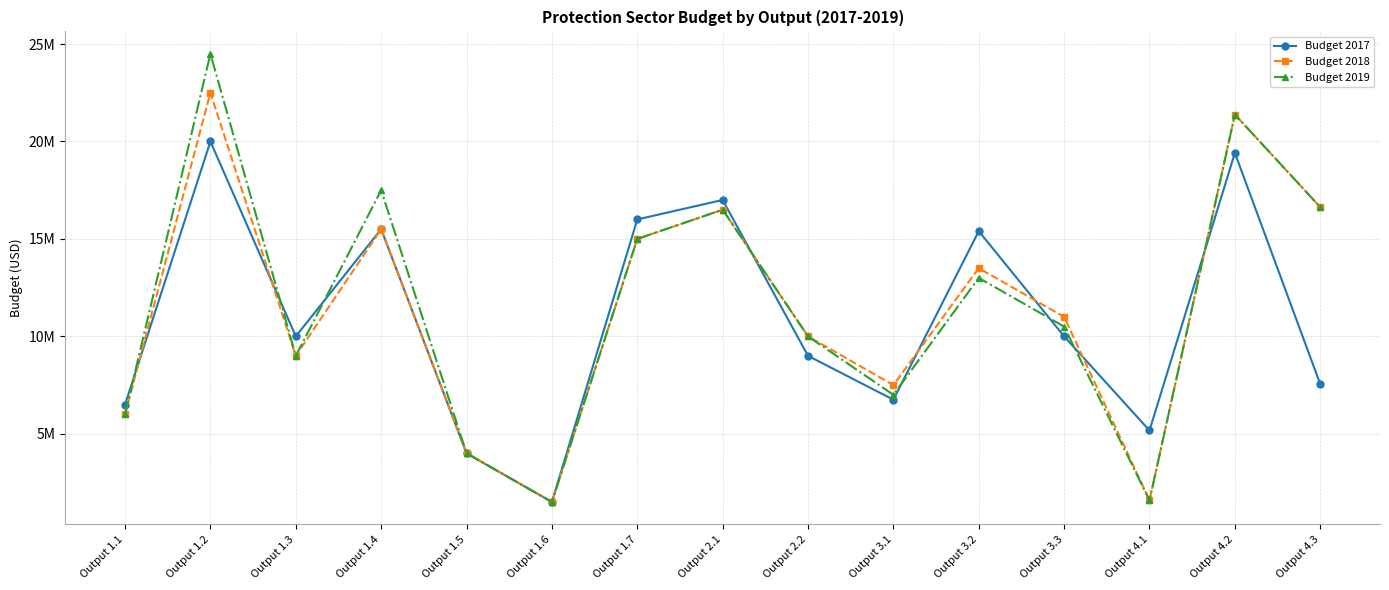

At which label is Budget 2018 closest to 12000000?

Output 3.3